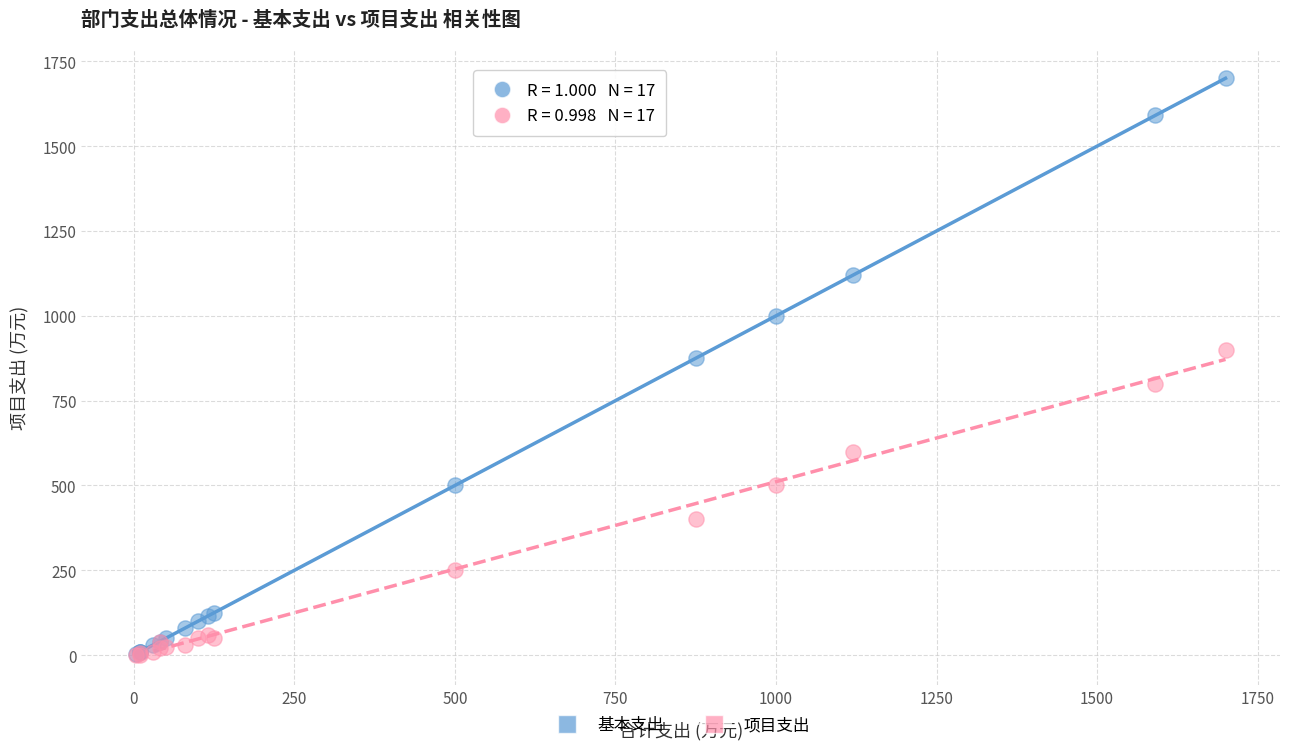

Which series contains the highest Y value?

基本支出